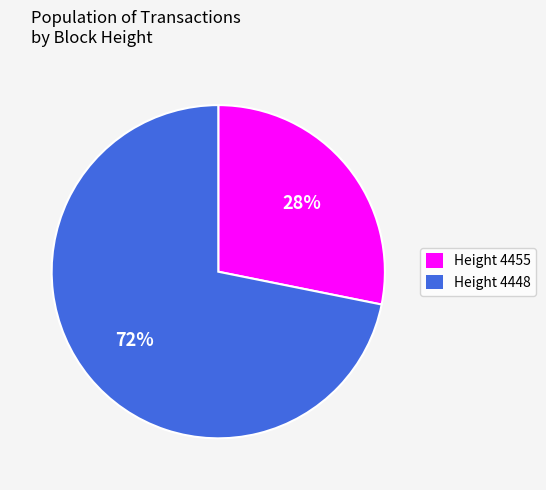

Rank the categories by value from highest to lowest.

Height 4448, Height 4455